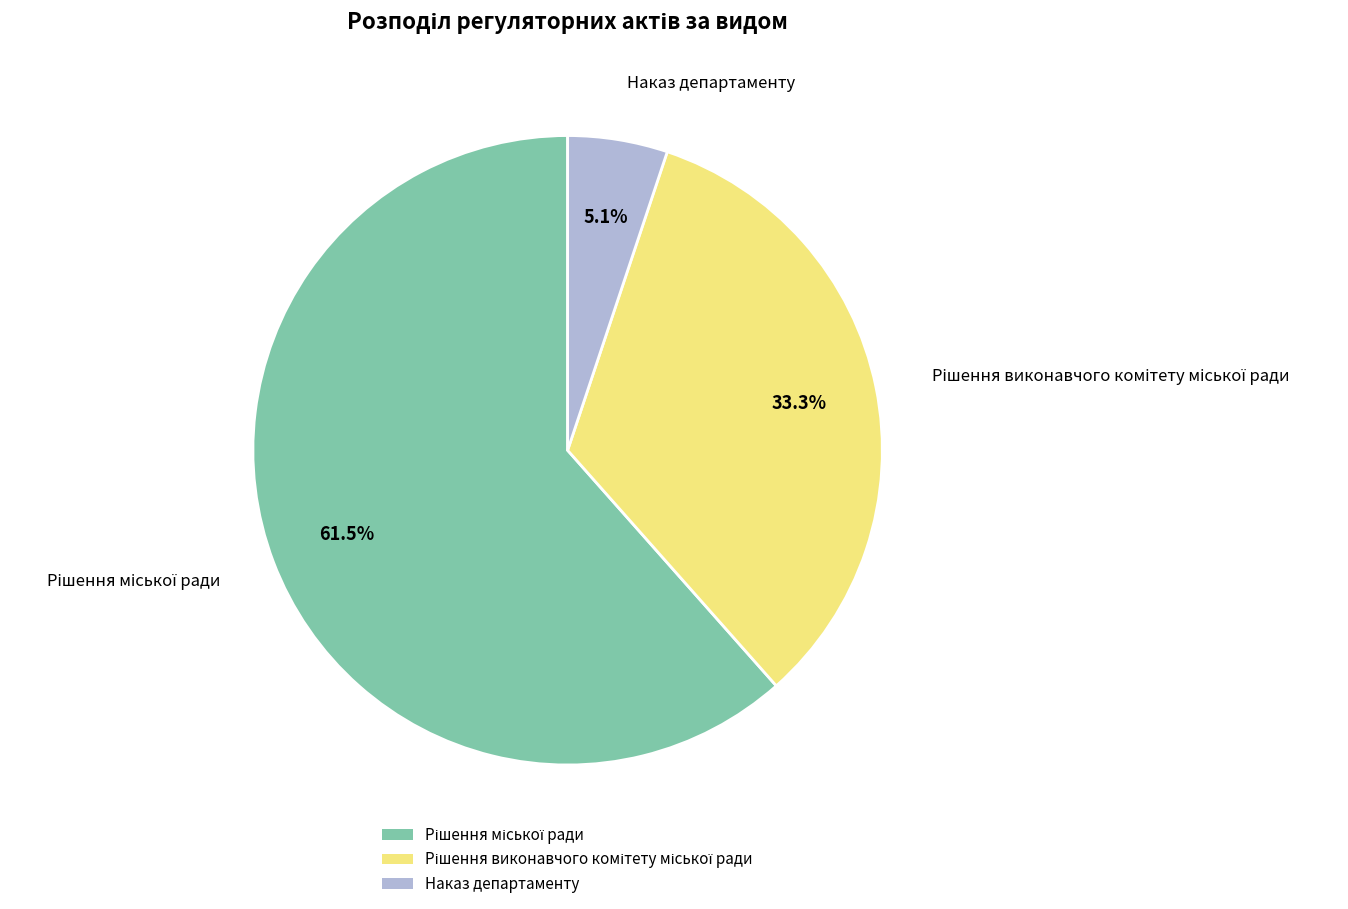

Does any single category account for the majority?

Yes